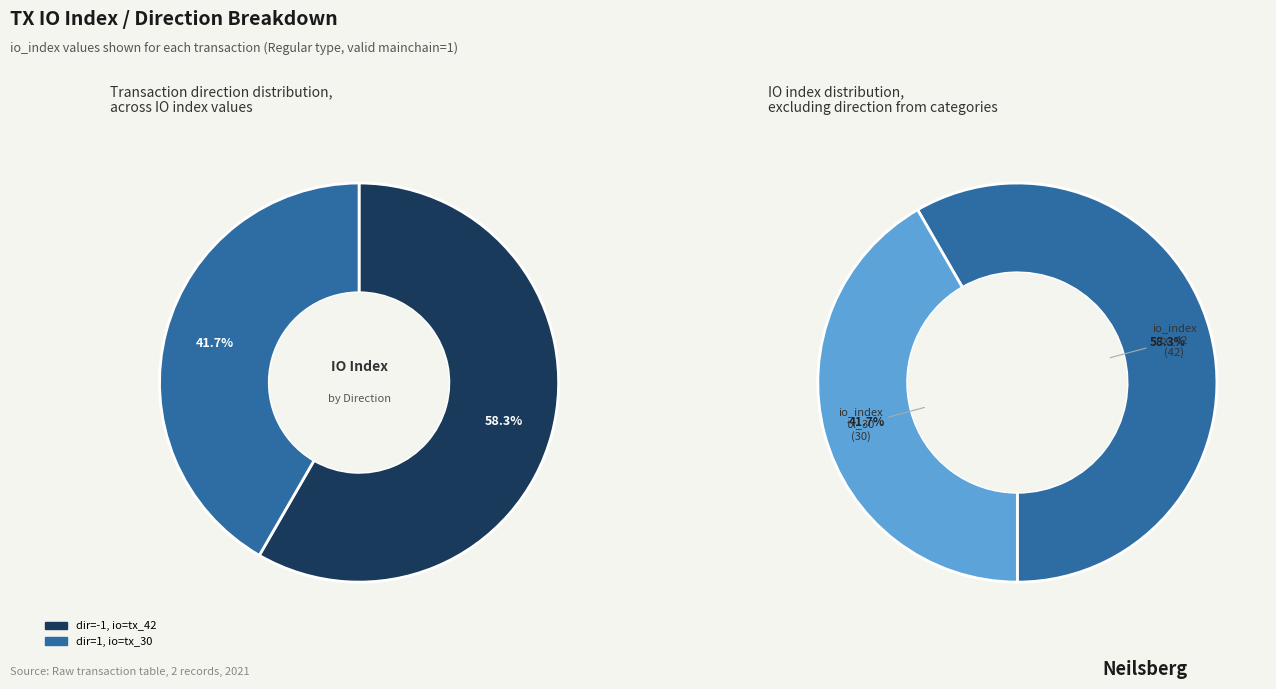

To the nearest percent, what is the difference between the tx_42 and tx_30 slice percentages?

17%